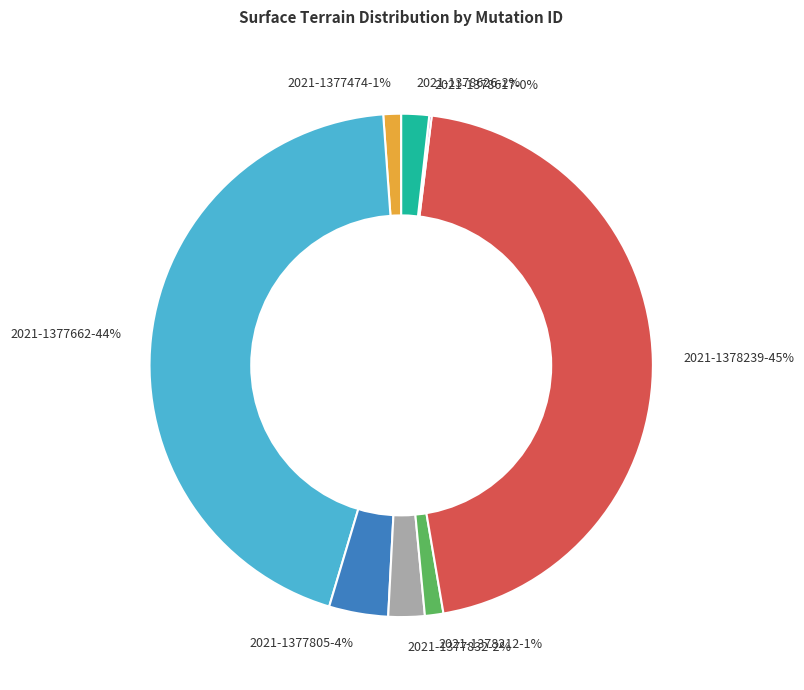

To the nearest percent, what is the difference between the largest and smallest slice percentages?

45%